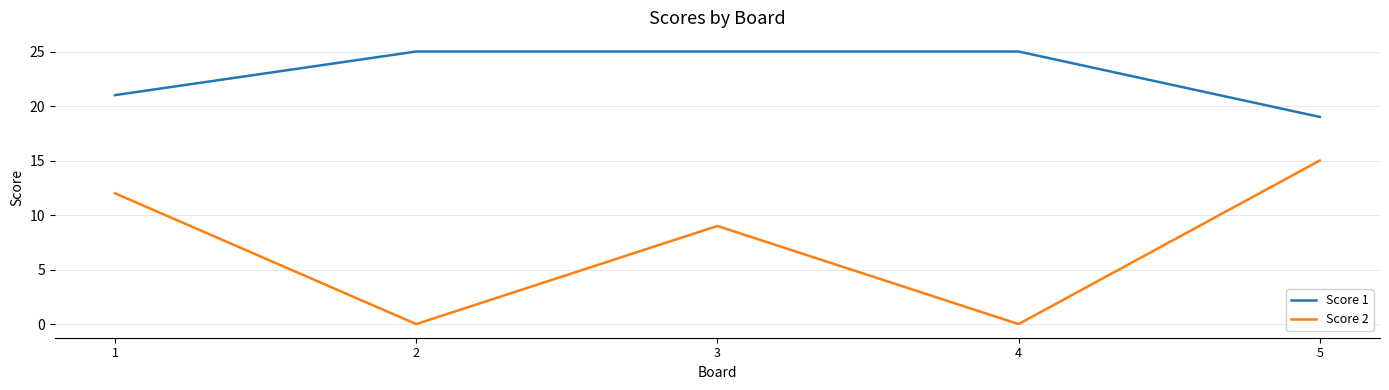

What is the sum of all Score 1 values?

115